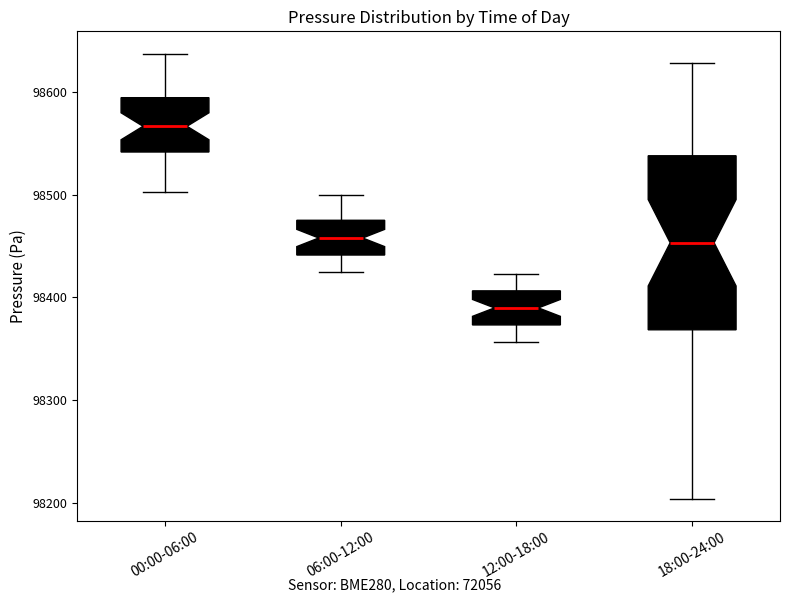

Comparing the boxes themselves (not the whiskers), which one is the tallest?

18:00-24:00